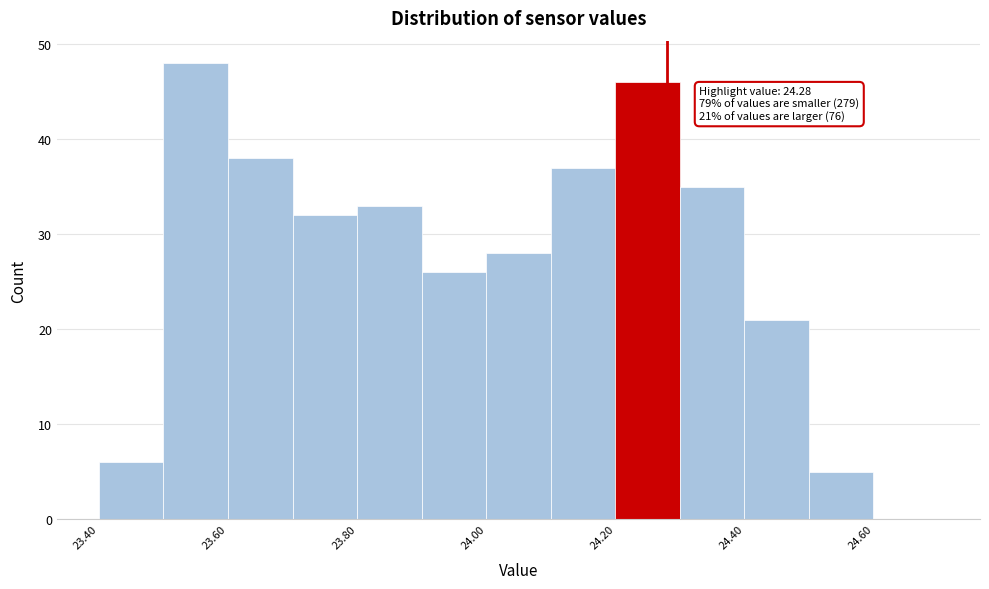

Which range on the x-axis has the tallest bar?

23.5 to 23.6